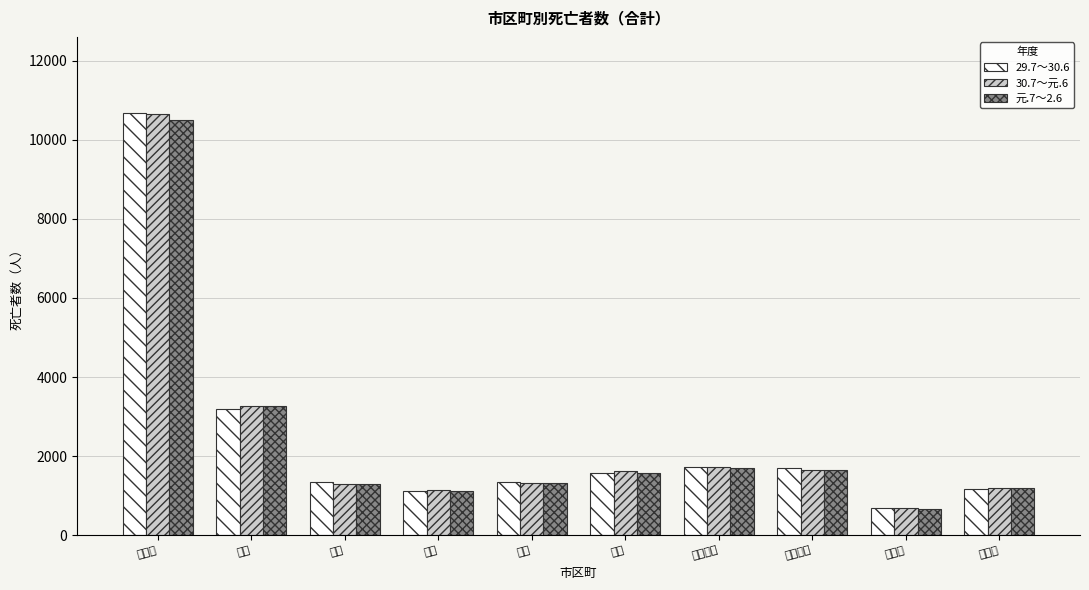

Is the value of 30.7～元.6 at 西区 greater than the value of 元.7～2.6 at 南区?

Yes